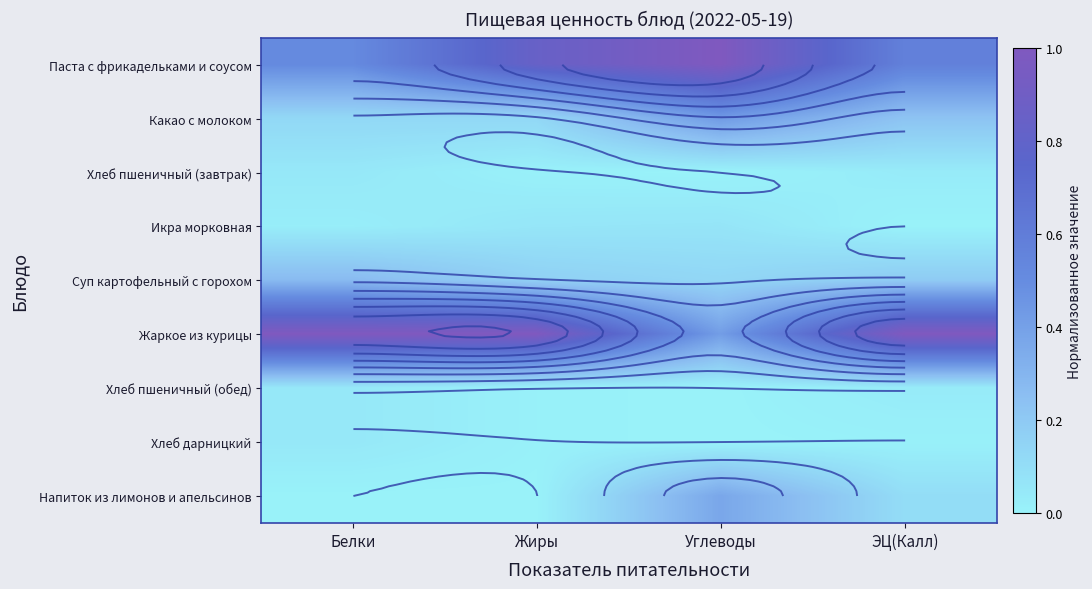

At Жиры, list the series in order from largest to smallest.

Жаркое из курицы, Паста с фрикадельками и соусом, Суп картофельный с горохом, Какао с молоком, Икра морковная, Хлеб пшеничный (завтрак), Хлеб пшеничный (обед), Хлеб дарницкий, Напиток из лимонов и апельсинов